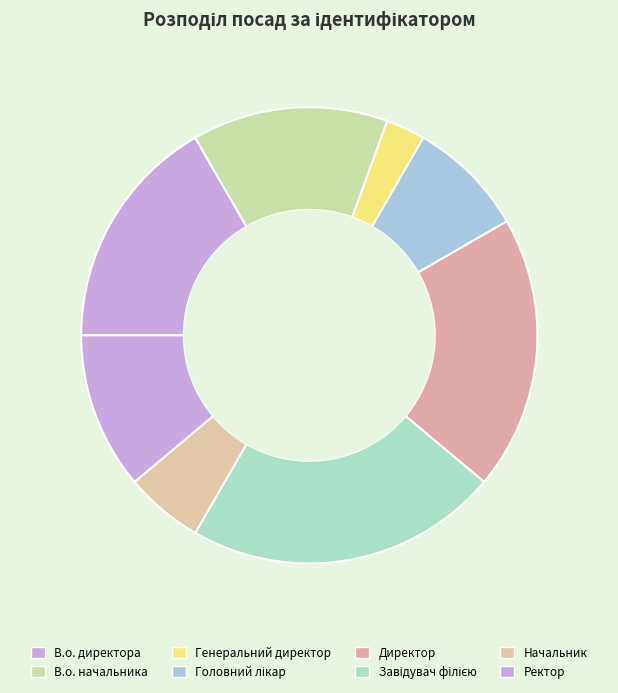

Rank the categories by value from lowest to highest.

Генеральний директор, Начальник, Головний лікар, Ректор, В.о. начальника, В.о. директора, Директор, Завідувач філією